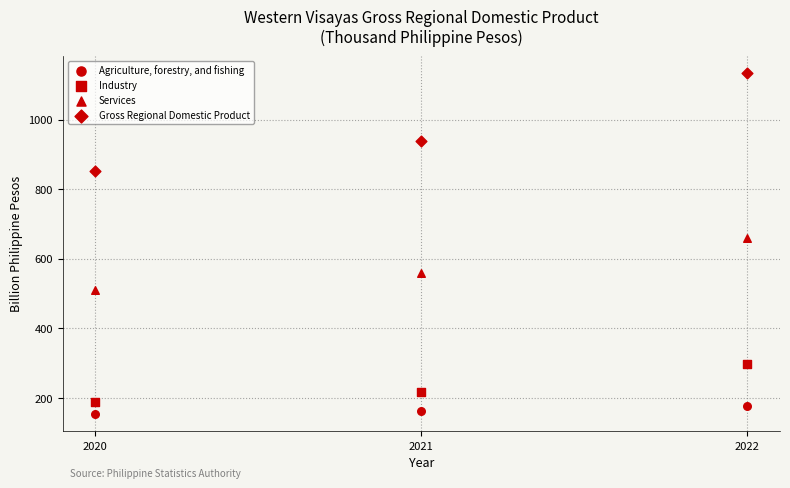

Count the number of points in this scatter plot.

12